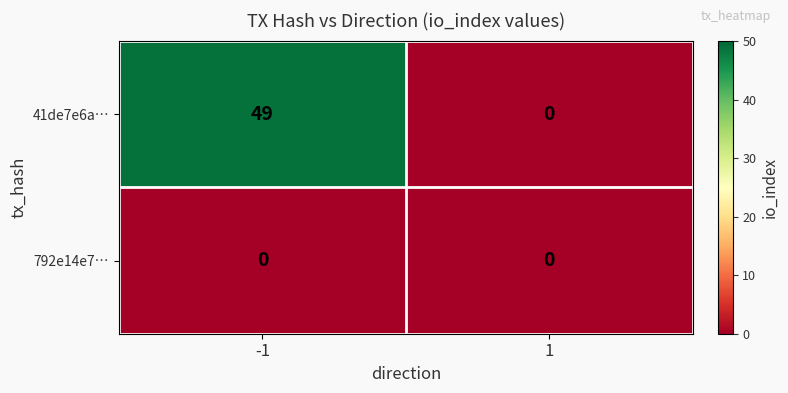

Which series has the widest spread of values?

41de7e6a…